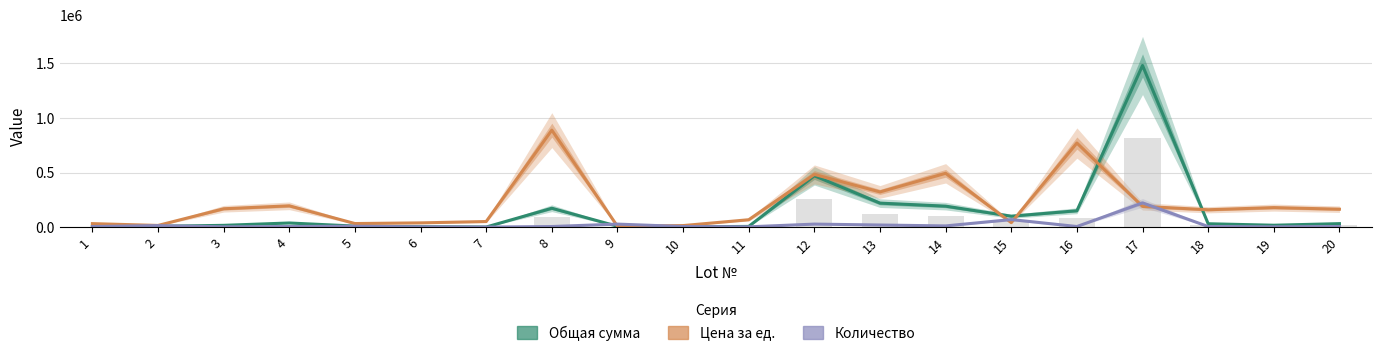

Where is Количество (scaled) nearest to the value 111277?

15